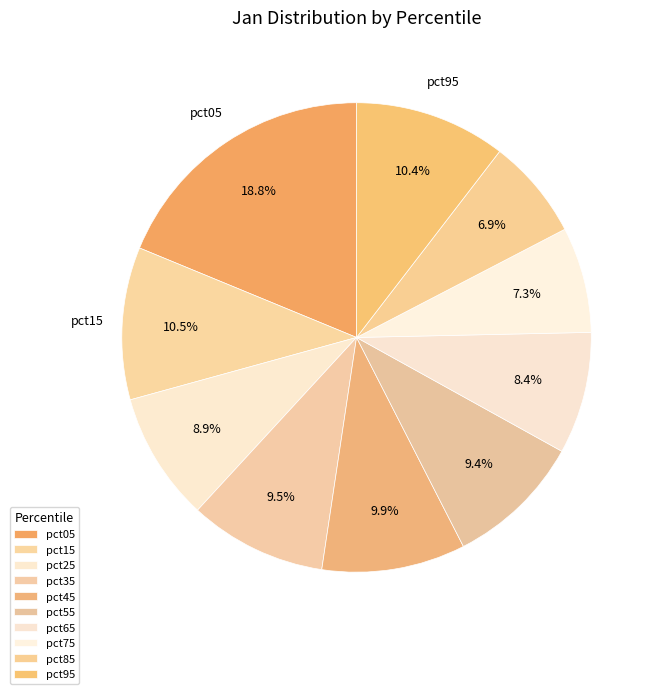

Between pct85 and pct35, which is larger?

pct35